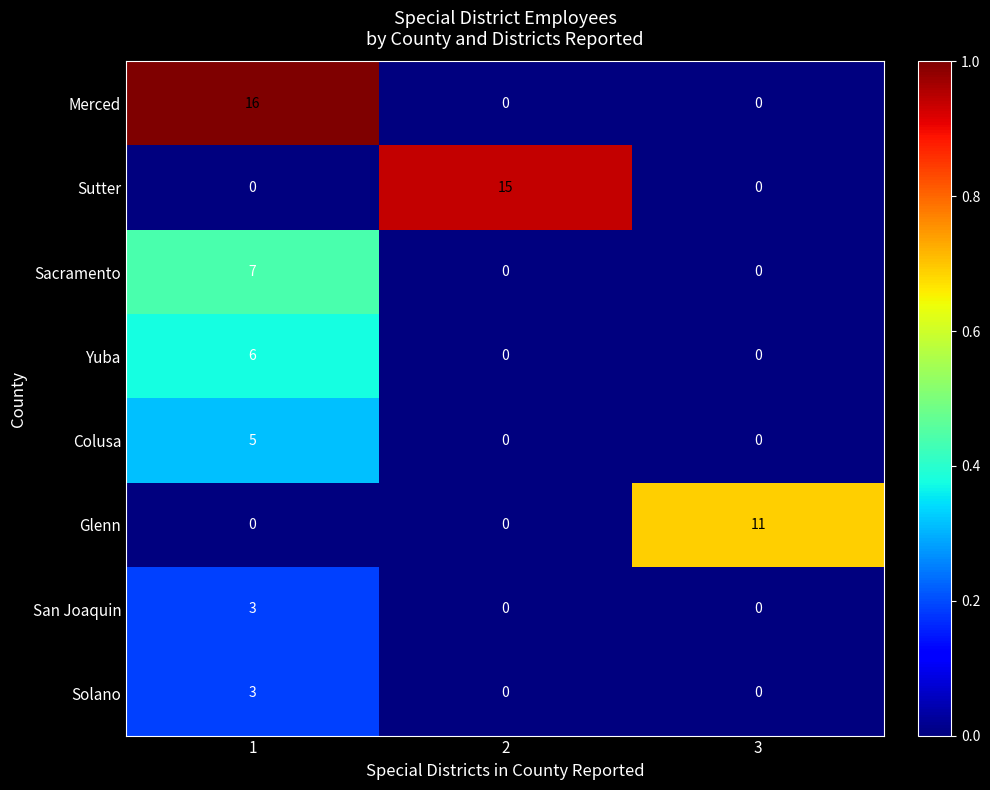

Reading right to left, list all the values displayed in this chart.

Merced: 0	0	16
Sutter: 0	15	0
Sacramento: 0	0	7
Yuba: 0	0	6
Colusa: 0	0	5
Glenn: 11	0	0
San Joaquin: 0	0	3
Solano: 0	0	3